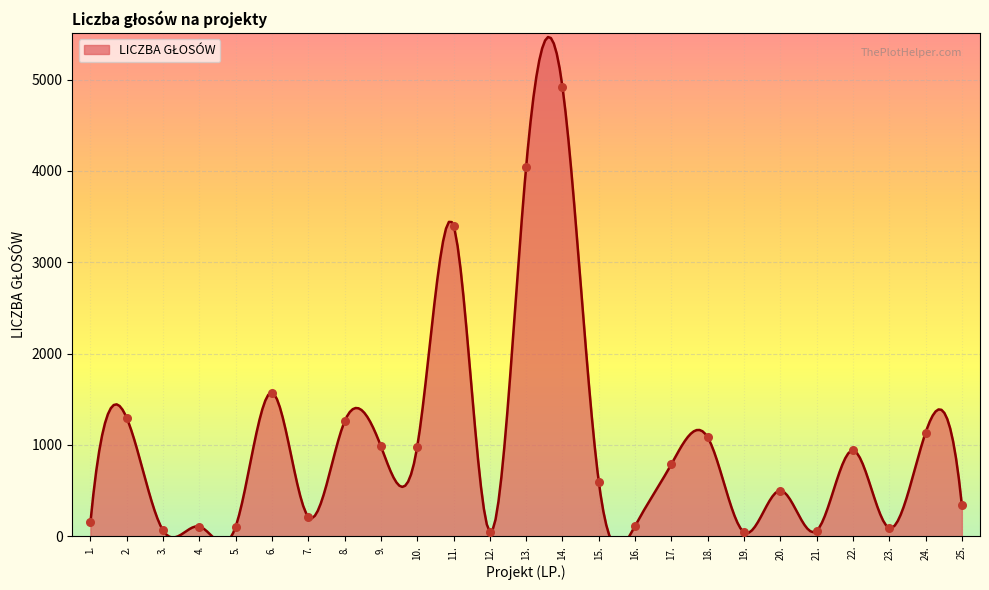

What is the change in value from 2. to 12.?

-1247